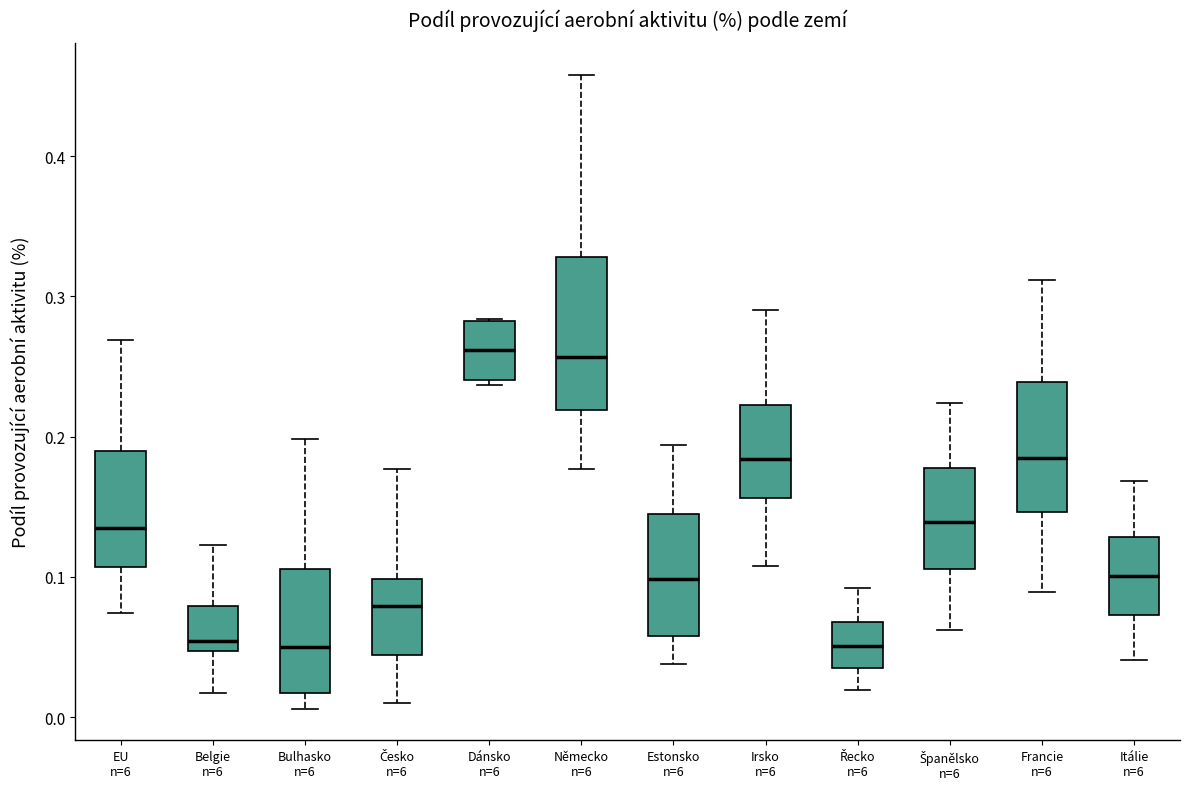

Reading left to right, transcribe this box plot: for each box, give where its median line is, the range the box spans, and where its two whiskers end, as read against the y-axis. The values are not printed on the chart, so give them approximately, as read against the axis.

EU n=6: median 0.13, box 0.11 to 0.19, whiskers 0.07 to 0.27
Belgie n=6: median 0.05 (just above the box's lower edge), box 0.05 to 0.08, whiskers 0.02 to 0.12
Bulhasko n=6: median 0.05, box 0.02 to 0.11, whiskers 0.01 to 0.20
Česko n=6: median 0.08, box 0.04 to 0.10, whiskers 0.01 to 0.18
Dánsko n=6: median 0.26, box 0.24 to 0.28, whiskers 0.24 (just below the box's lower edge) to 0.28
Německo n=6: median 0.26, box 0.22 to 0.33, whiskers 0.18 to 0.46
Estonsko n=6: median 0.10, box 0.06 to 0.15, whiskers 0.04 to 0.19
Irsko n=6: median 0.18, box 0.16 to 0.22, whiskers 0.11 to 0.29
Řecko n=6: median 0.05, box 0.03 to 0.07, whiskers 0.02 to 0.09
Španělsko n=6: median 0.14, box 0.11 to 0.18, whiskers 0.06 to 0.22
Francie n=6: median 0.19, box 0.15 to 0.24, whiskers 0.09 to 0.31
Itálie n=6: median 0.10, box 0.07 to 0.13, whiskers 0.04 to 0.17